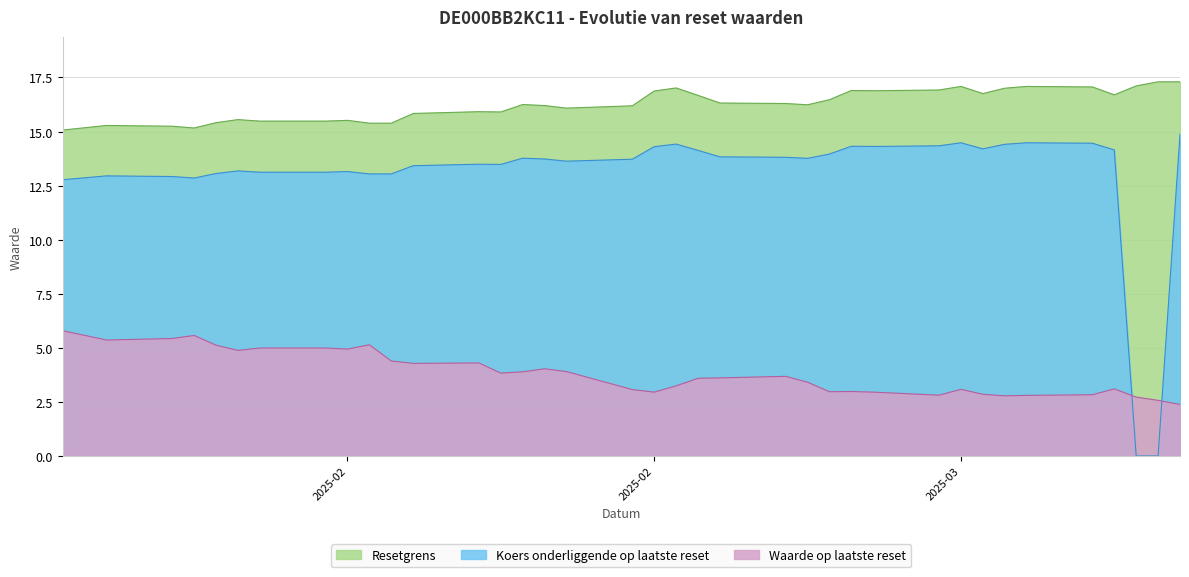

Which series has the largest total across all categories?

Resetgrens